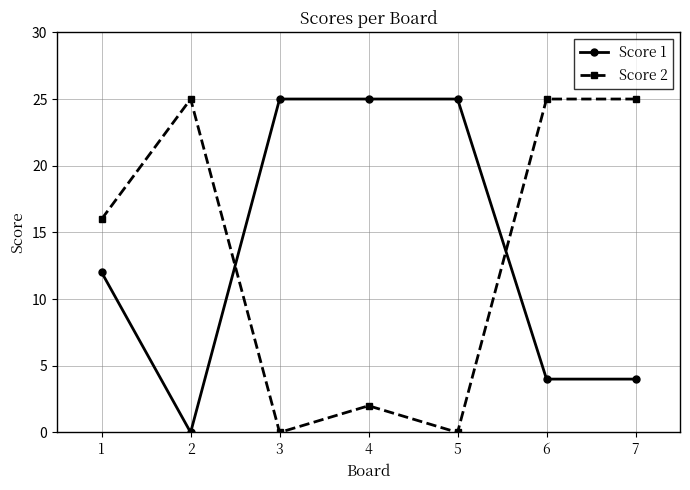

How many values in the Score 2 series are below 16?

3